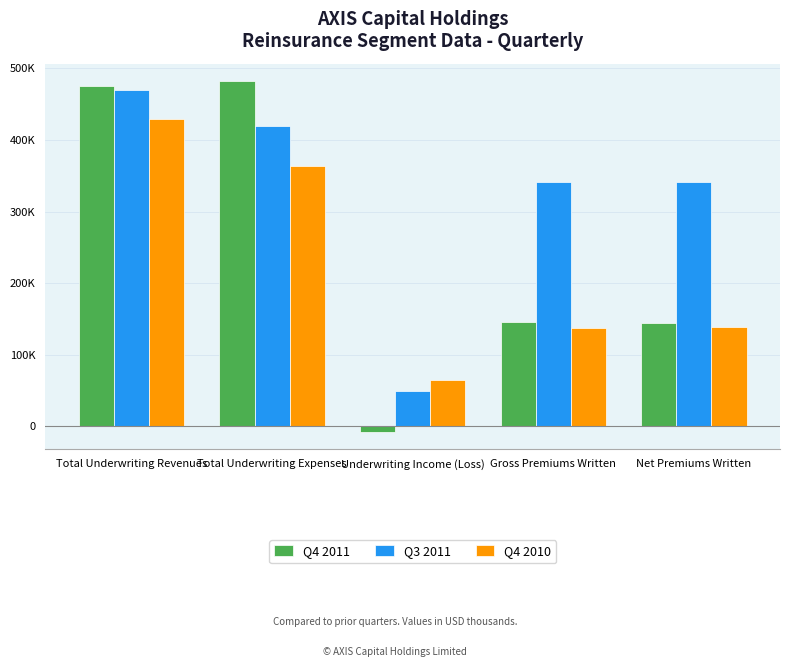

Are the bars grouped side by side (vs. stacked)?

Yes